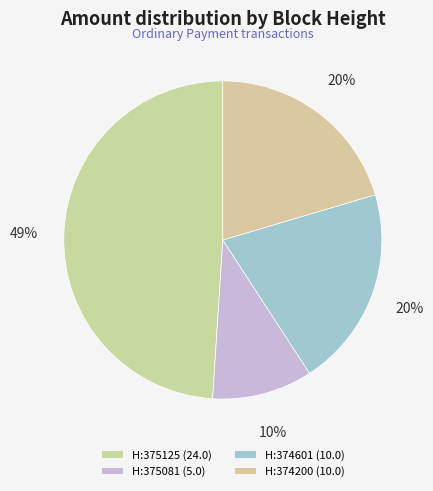

To the nearest percent, what is the average slice percentage?

25%